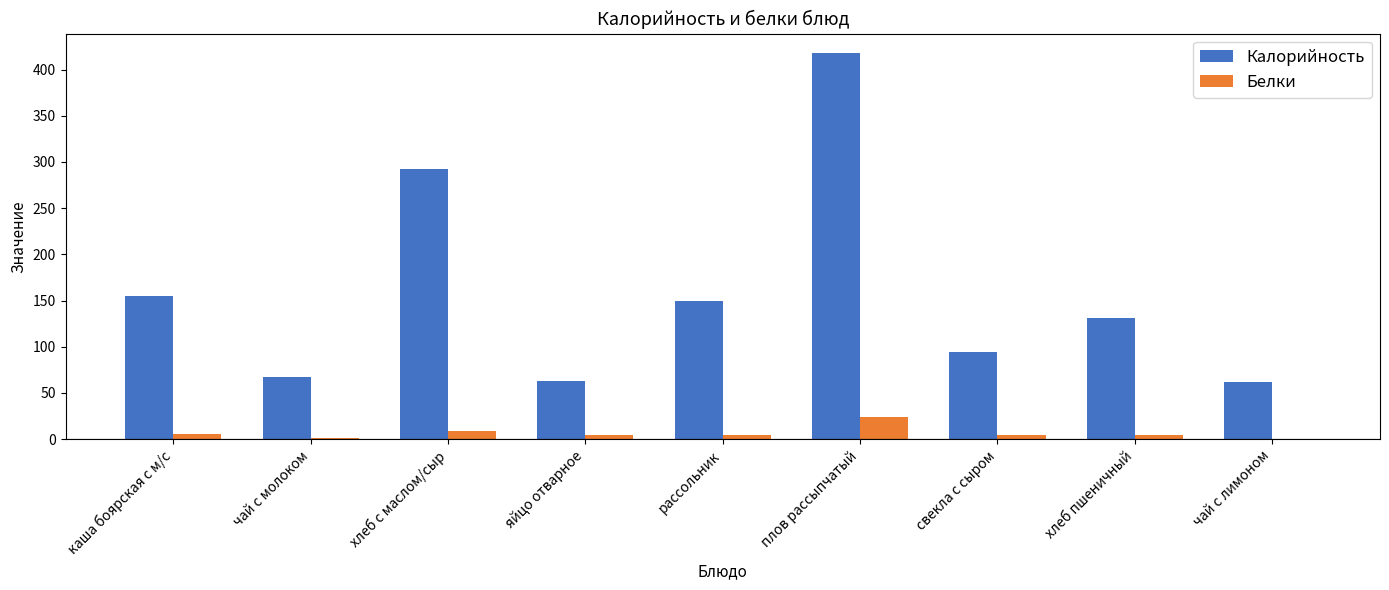

Which series has the largest total across all categories?

Калорийность